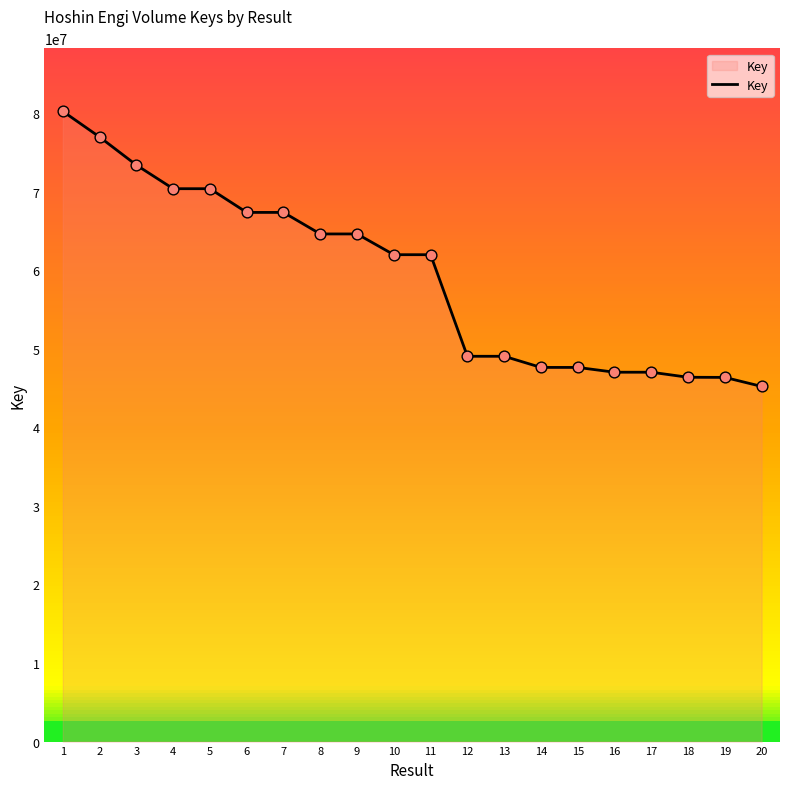

What is the change in value from 2 to 13?

-27914942